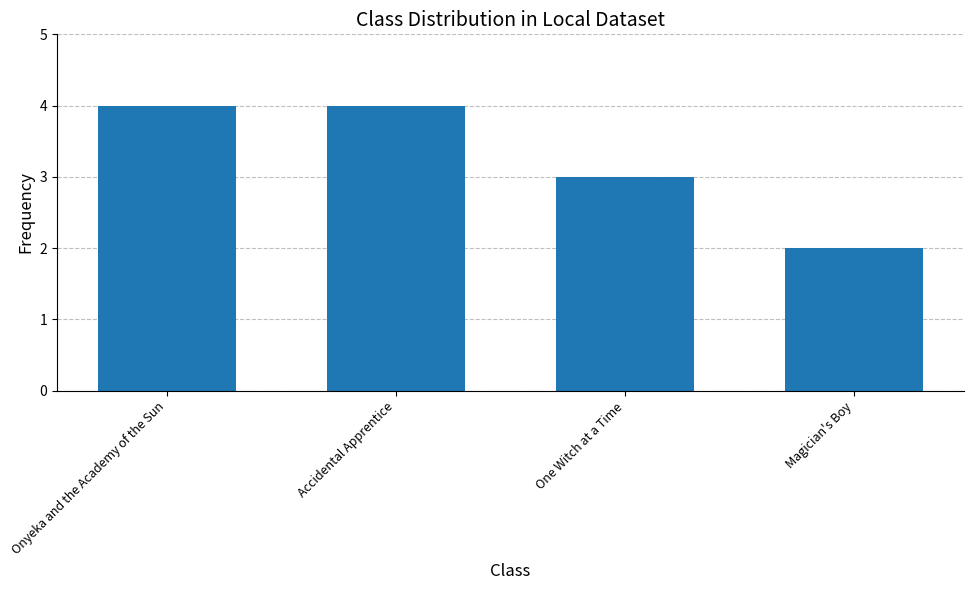

What is the sum of the values at Accidental Apprentice and Magician's Boy?

6